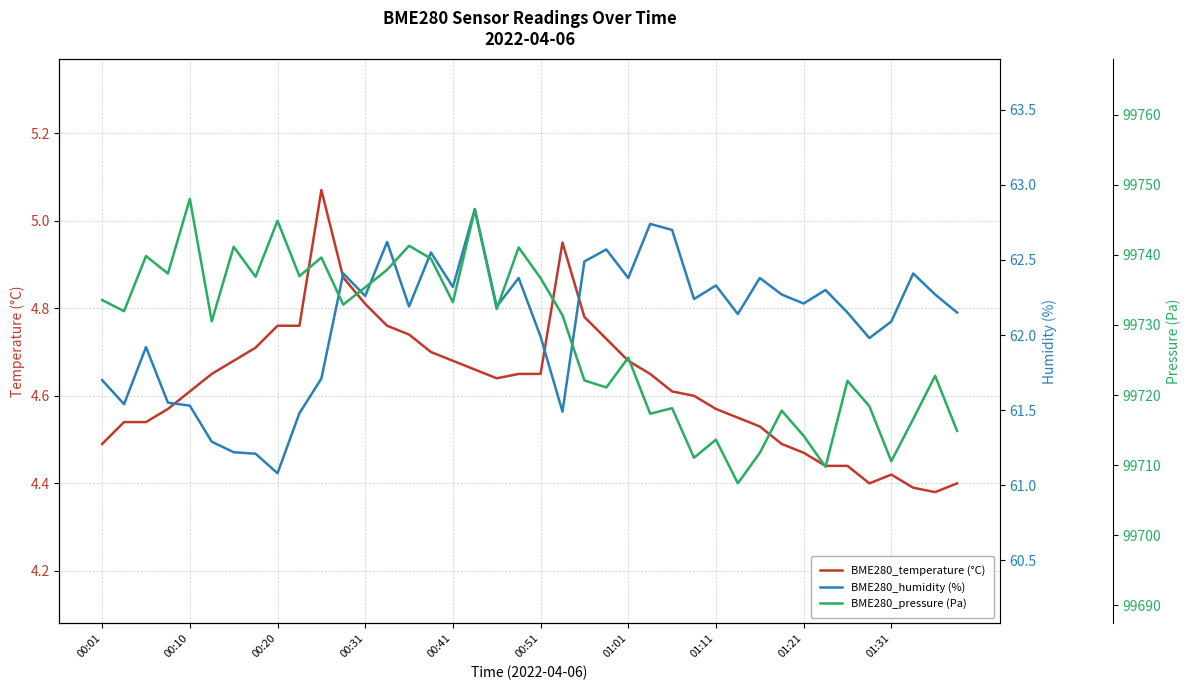

Is it true that BME280_temperature (°C) equals 6.8 at 00:51?

False